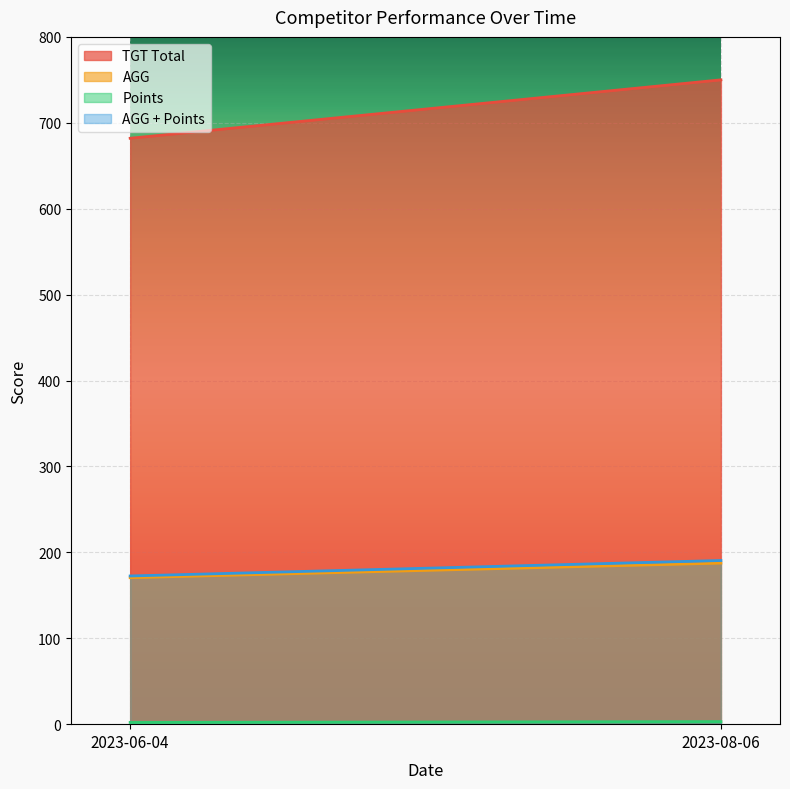

True or false: AGG has a value of 187.5 at 2023-08-06.

True